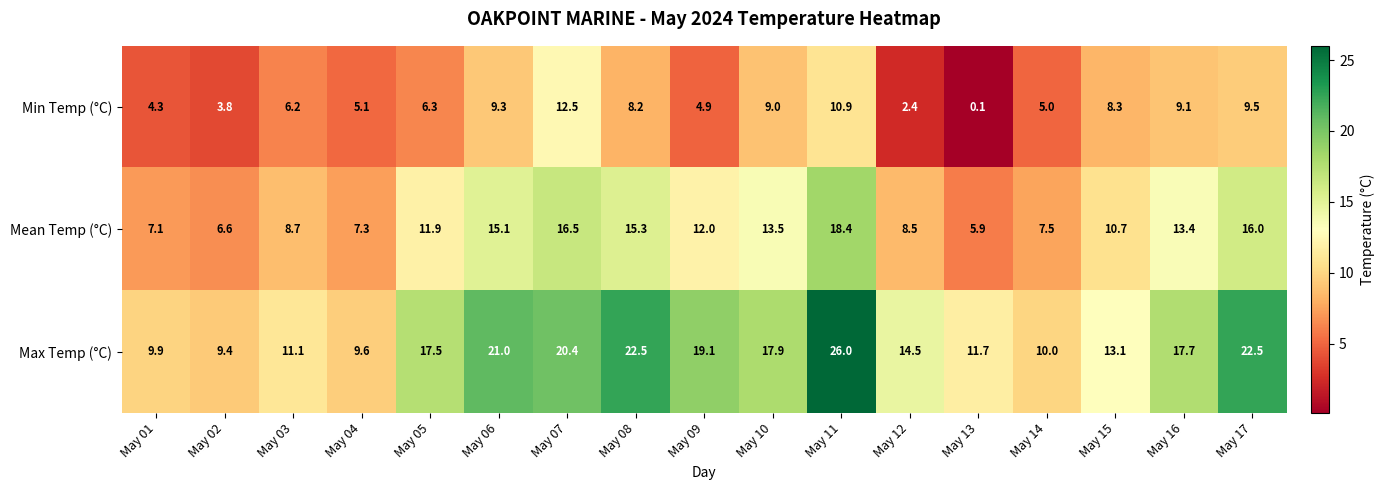

What is the lowest value of the Mean Temp (°C) series?

5.9